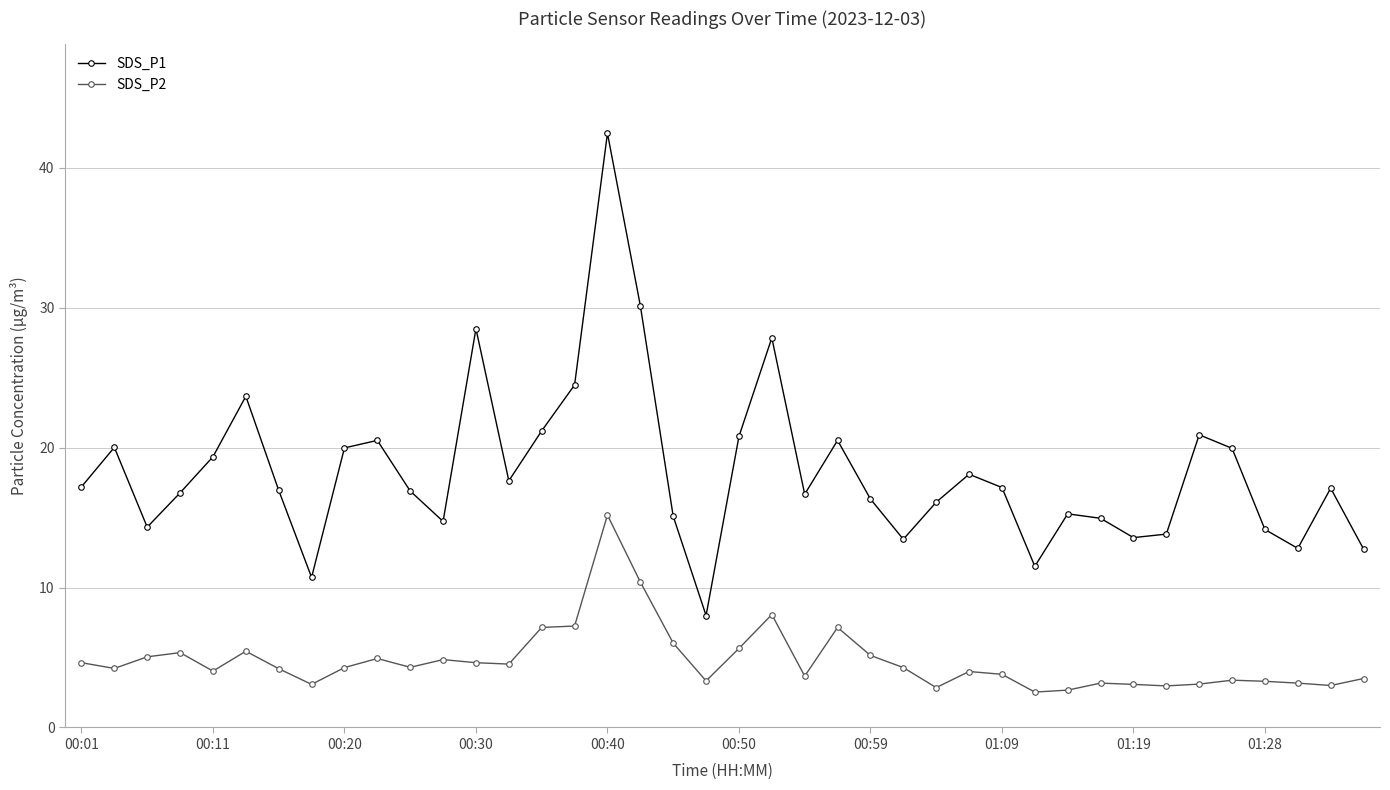

What is the sum of all SDS_P1 values?

732.4